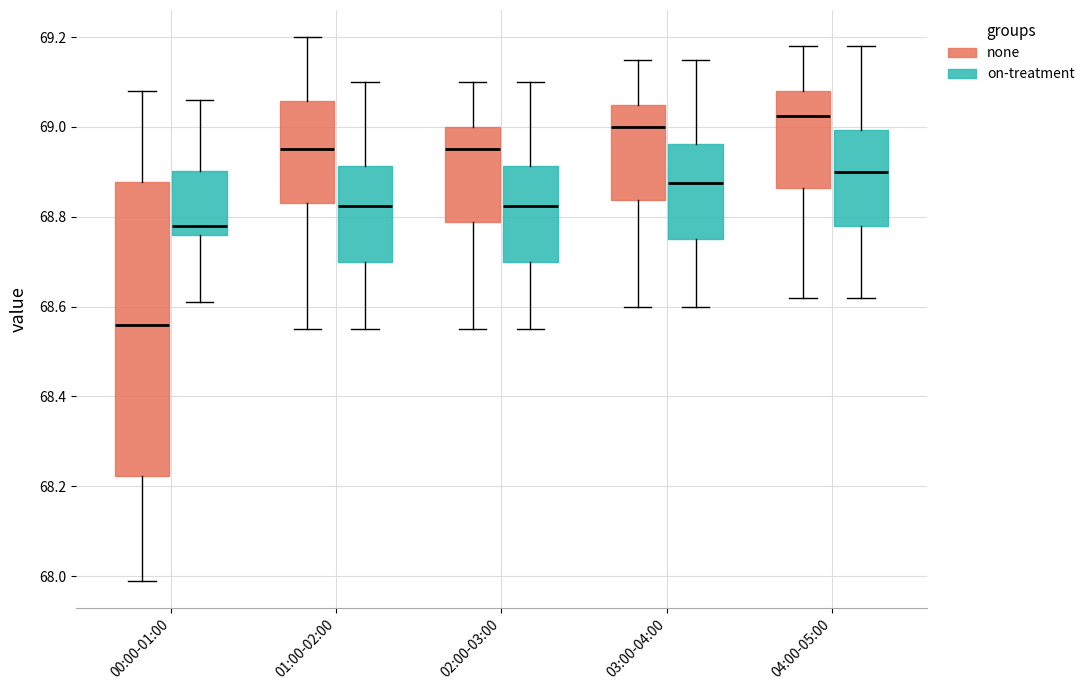

Reading left to right, transcribe this box plot: for each box, give where its median line is, the range the box spans, and where its two whiskers end, as read against the y-axis. The values are not printed on the chart, so give them approximately, as read against the axis.

00:00-01:00 (none): median 68.56, box 68.22 to 68.88, whiskers 68.00 to 69.08
00:00-01:00 (on-treatment): median 68.78, box 68.76 to 68.90, whiskers 68.62 to 69.06
01:00-02:00 (none): median 68.96, box 68.84 to 69.06, whiskers 68.56 to 69.20
01:00-02:00 (on-treatment): median 68.82, box 68.70 to 68.92, whiskers 68.56 to 69.10
02:00-03:00 (none): median 68.96, box 68.78 to 69.00, whiskers 68.56 to 69.10
02:00-03:00 (on-treatment): median 68.82, box 68.70 to 68.92, whiskers 68.56 to 69.10
03:00-04:00 (none): median 69.00, box 68.84 to 69.06, whiskers 68.60 to 69.16
03:00-04:00 (on-treatment): median 68.88, box 68.76 to 68.96, whiskers 68.60 to 69.16
04:00-05:00 (none): median 69.02, box 68.86 to 69.08, whiskers 68.62 to 69.18
04:00-05:00 (on-treatment): median 68.90, box 68.78 to 69.00, whiskers 68.62 to 69.18